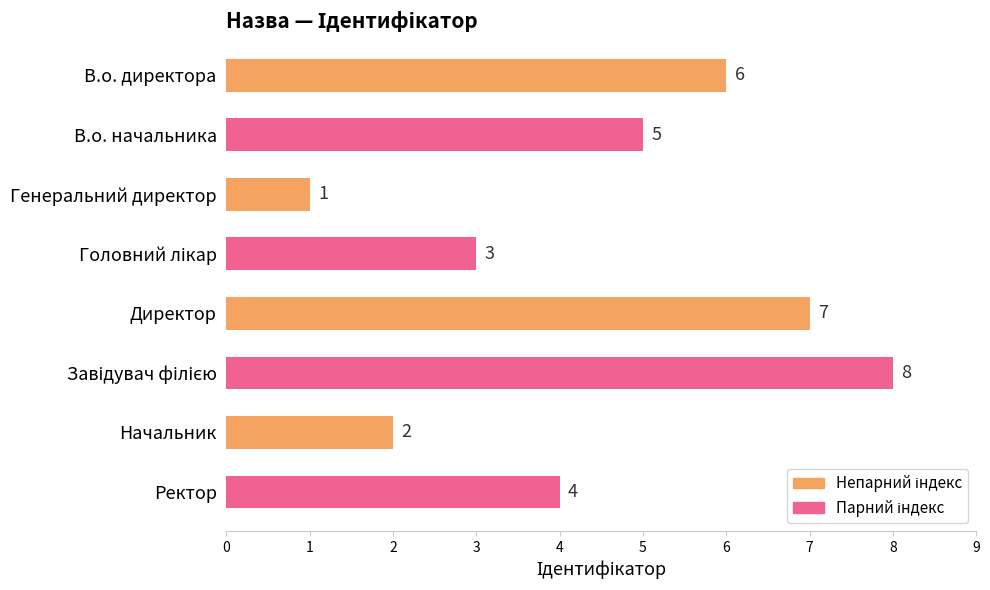

At which label is the value closest to 4?

Ректор